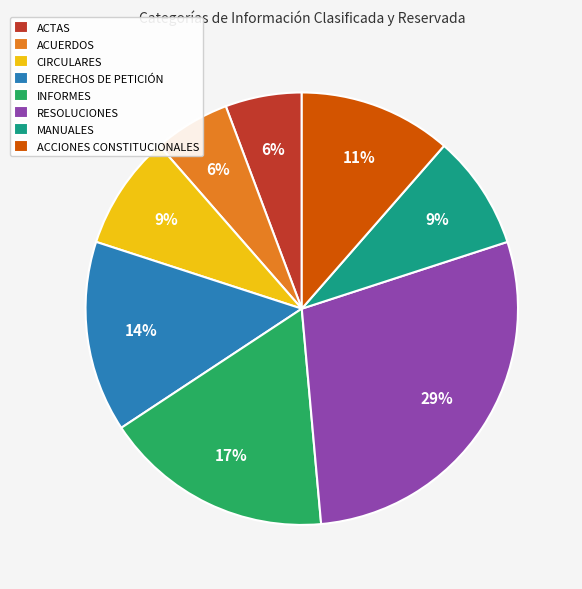

Is it true that MANUALES is 9% of the pie?

True